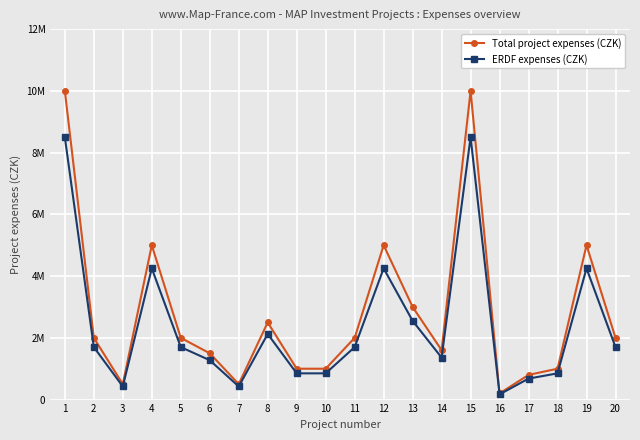

At which category is the sum across all series the highest?

1